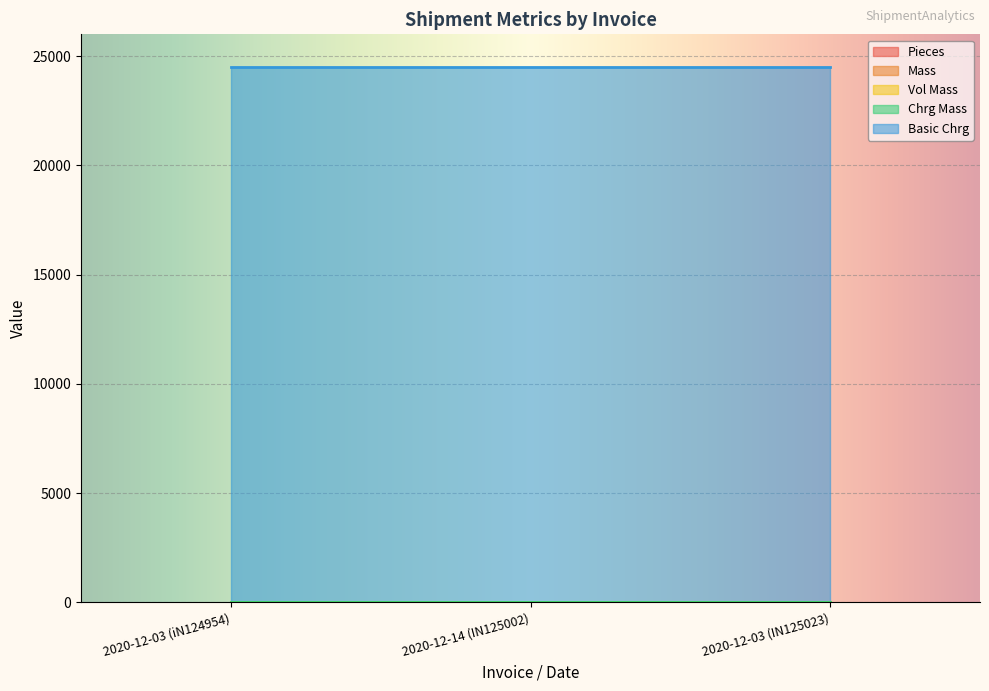

Which has a higher value, 2020-12-14 (IN125002) or 2020-12-03 (iN124954)?

2020-12-14 (IN125002)